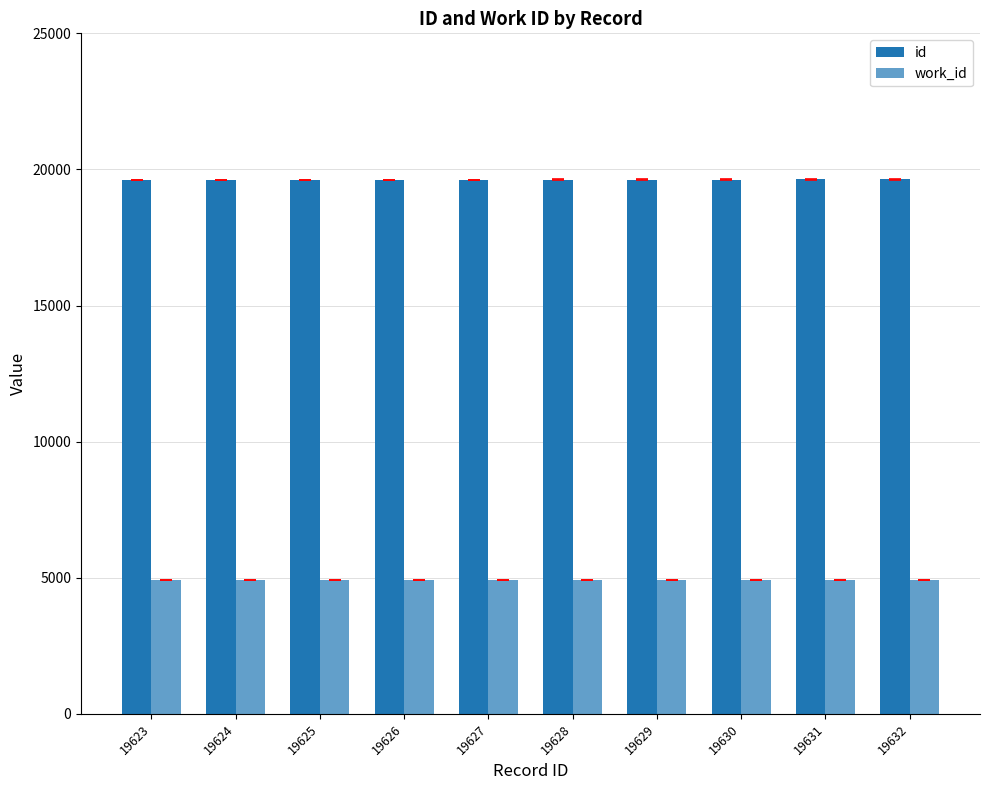

At which category does the chart reach its peak across all series?

19632